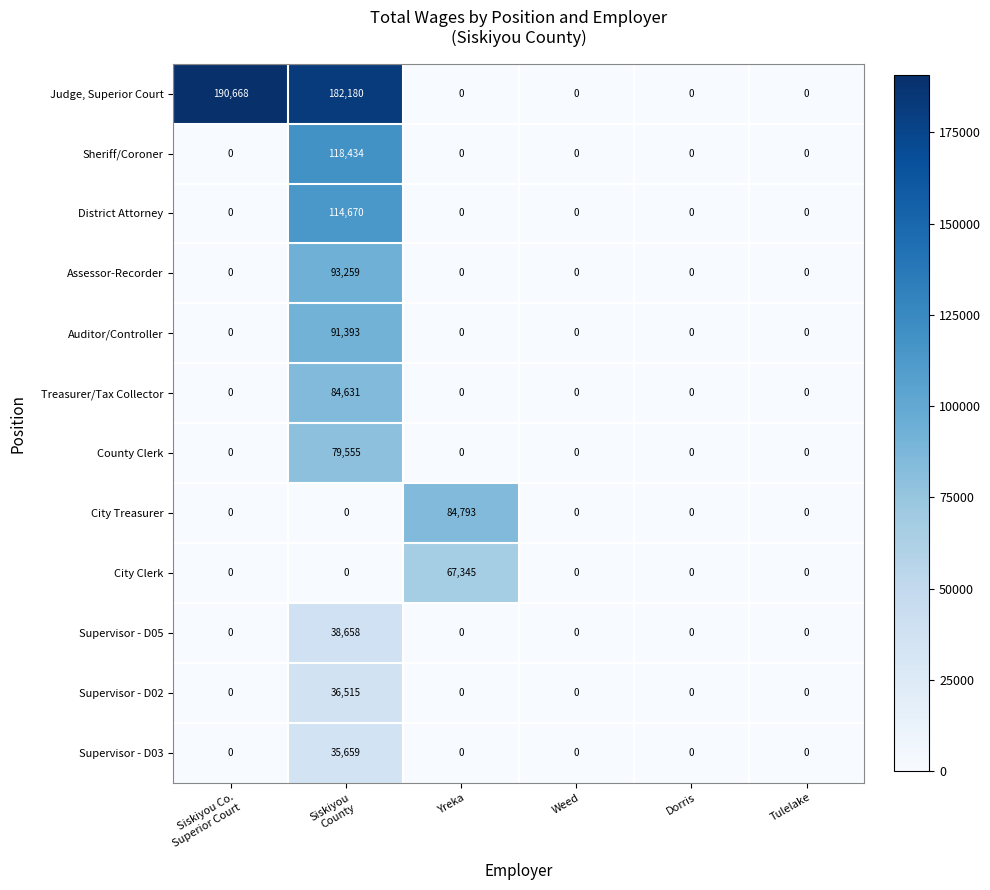

What is the maximum value for City Treasurer?

84793